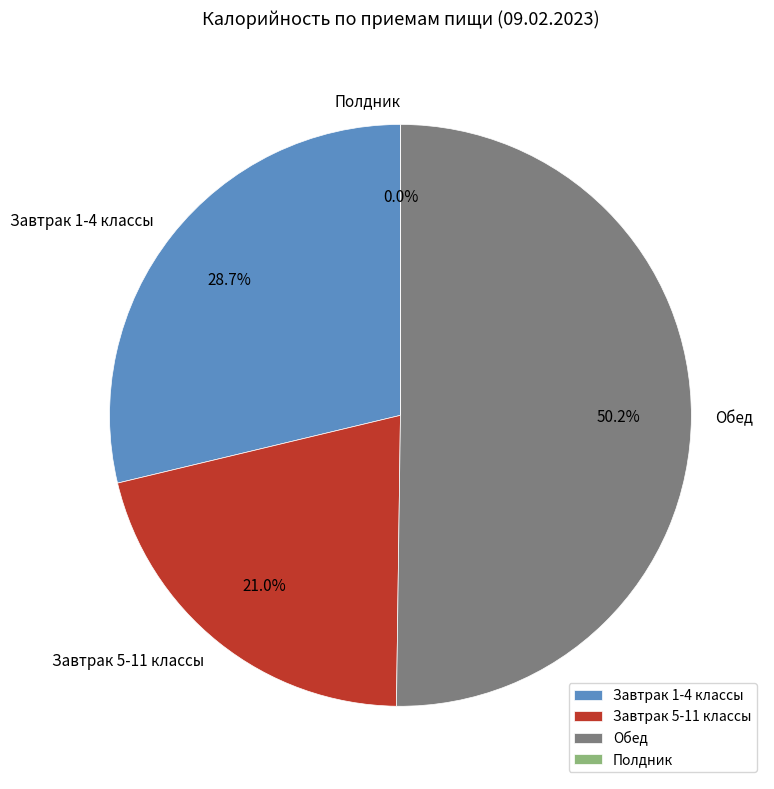

To the nearest percent, what is the difference between the largest and smallest slice percentages?

50%